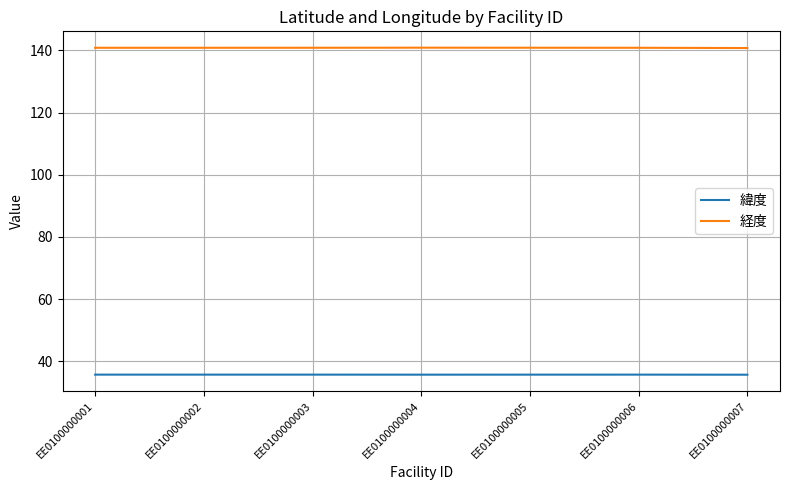

Rank the series by their average value, from lowest to highest.

緯度, 経度